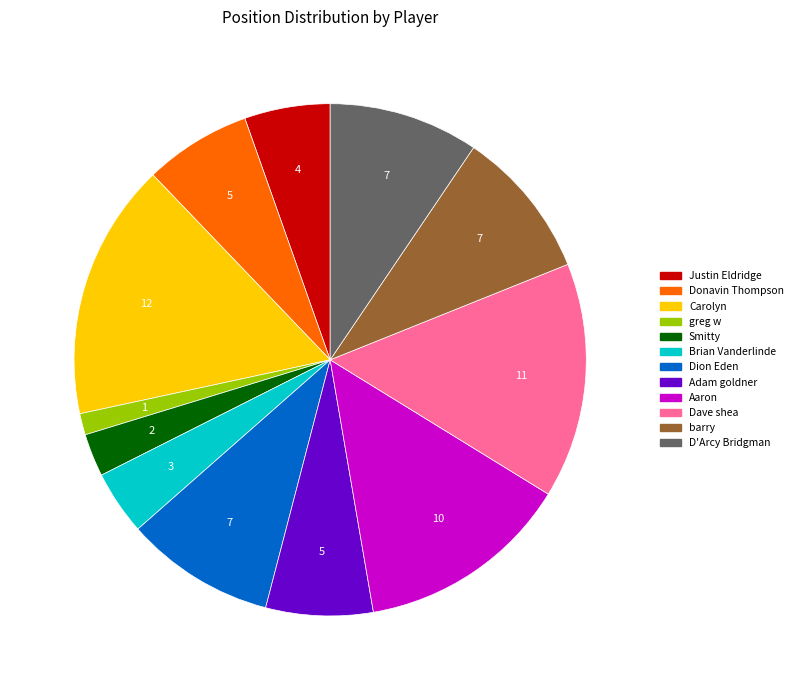

Is there a majority slice in this chart?

No